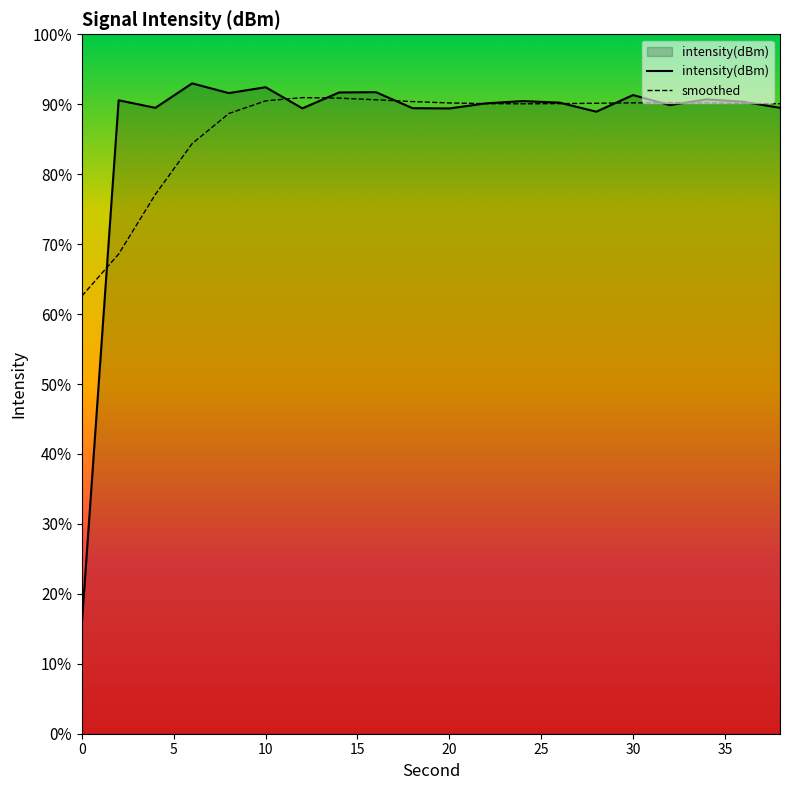

Reading left to right, transcribe all the data shown in this chart.

0=-221.0	2=-131.3	4=-132.6	6=-128.4	8=-130.1	10=-129.1	12=-132.7	14=-130.0	16=-129.9	18=-132.7	20=-132.7	22=-131.8	24=-131.5	26=-131.7	28=-133.3	30=-130.4	32=-132.1	34=-131.2	36=-131.6	38=-132.6